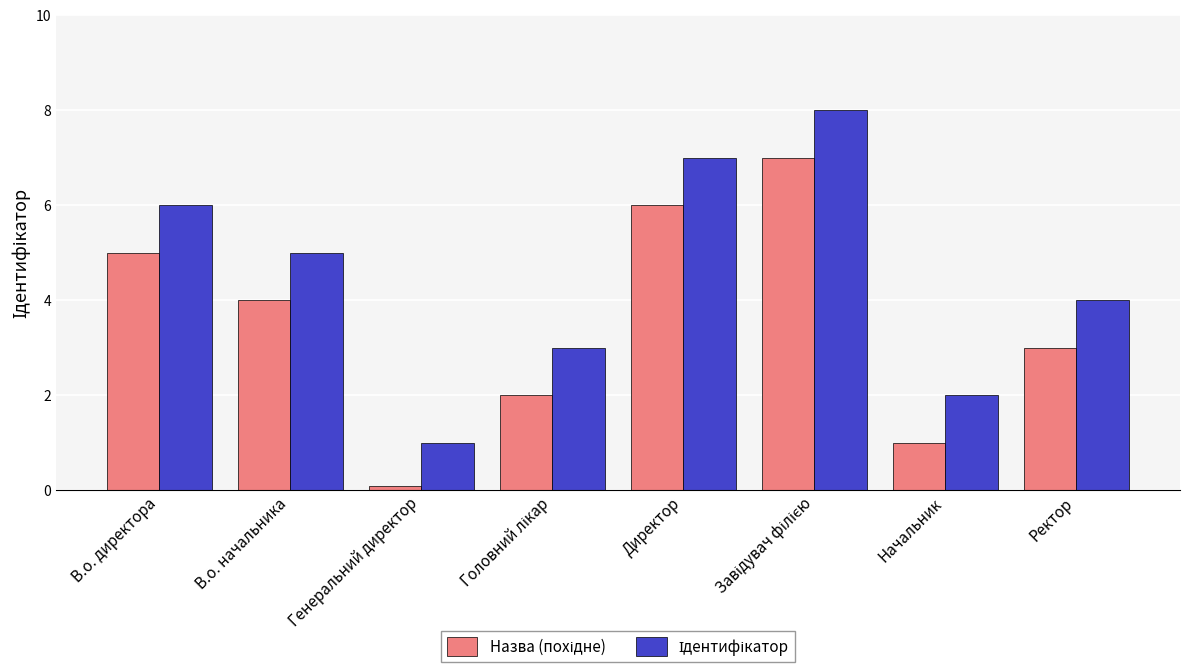

What is the spread (max minus min) of values at Ректор?

1.0